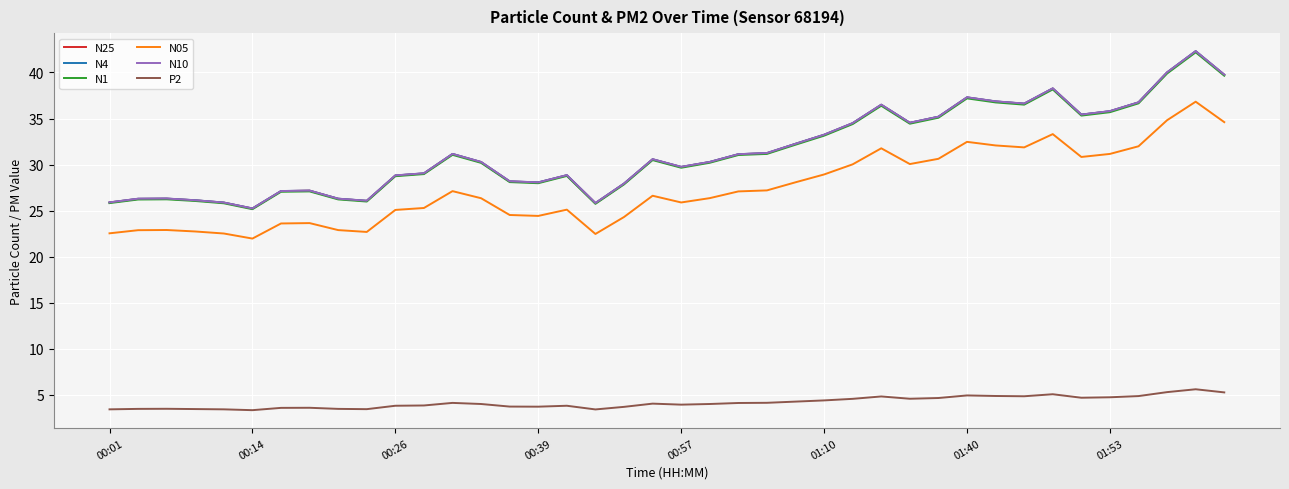

What is the highest value of the P2 series?

5.6